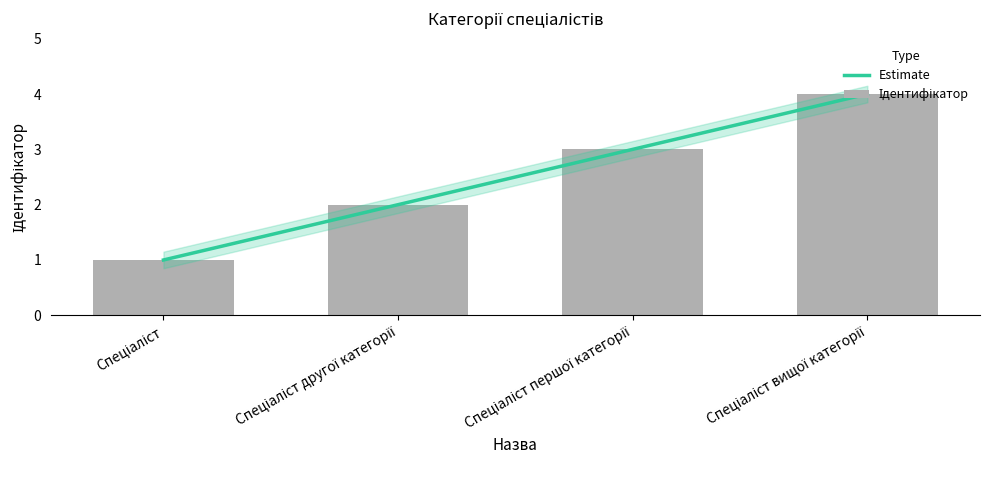

Rank the categories by Ідентифікатор value from lowest to highest.

Спеціаліст, Спеціаліст другої категорії, Спеціаліст першої категорії, Спеціаліст вищої категорії